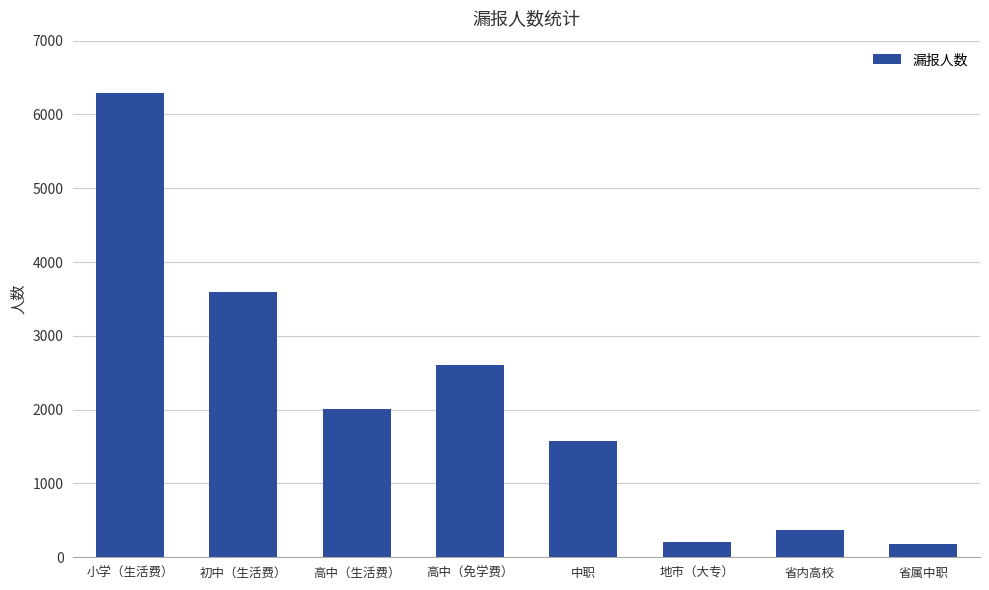

At which category does the chart reach its peak across all series?

小学（生活费）